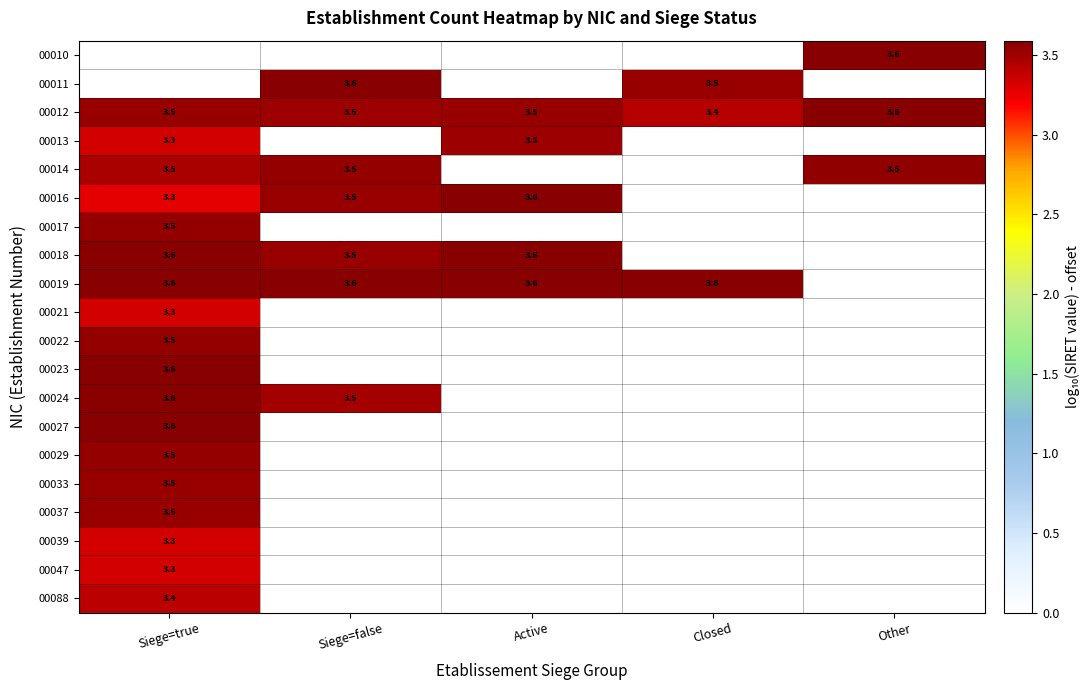

What is the total value across all series at Other?

10.7